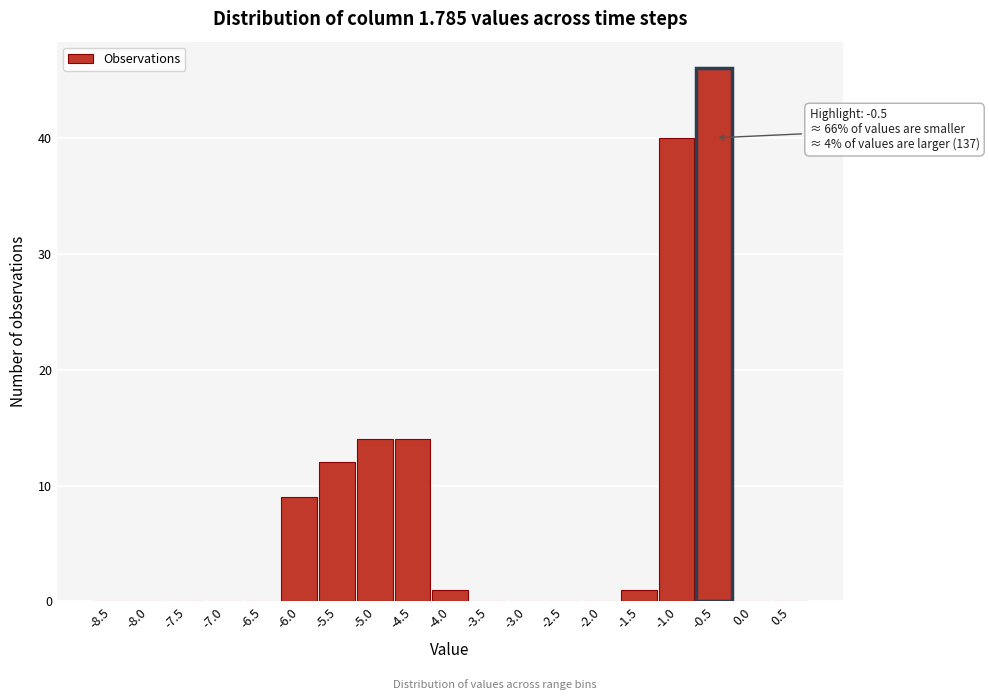

Reading left to right, extract all data points from this chart.

-8.5=0	-8.0=0	-7.5=0	-7.0=0	-6.5=0	-6.0=9	-5.5=12	-5.0=14	-4.5=14	-4.0=1	-3.5=0	-3.0=0	-2.5=0	-2.0=0	-1.5=1	-1.0=40	-0.5=46	0.0=0	0.5=0